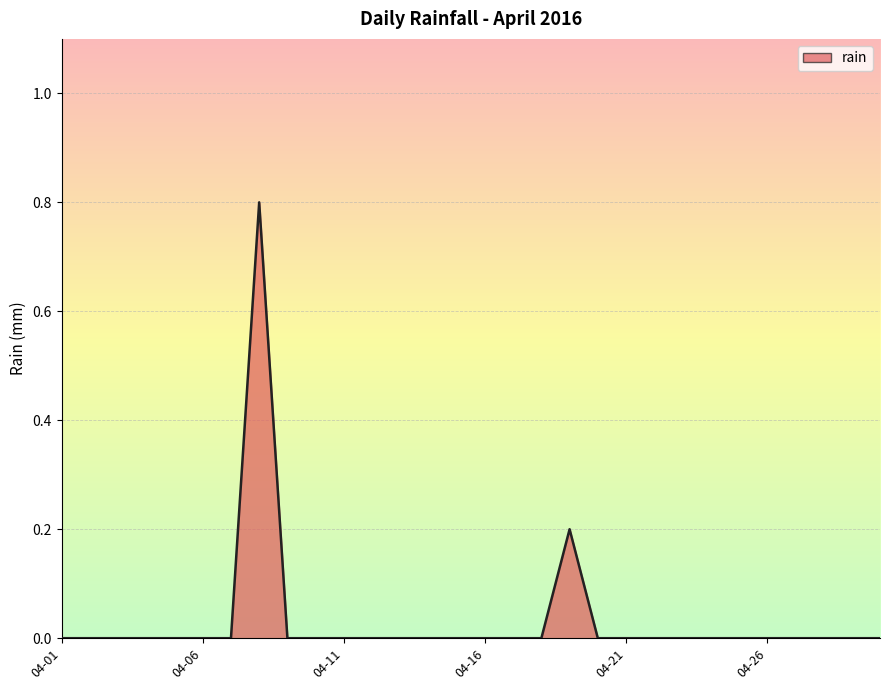

What is the difference between the second highest and minimum values?

0.2